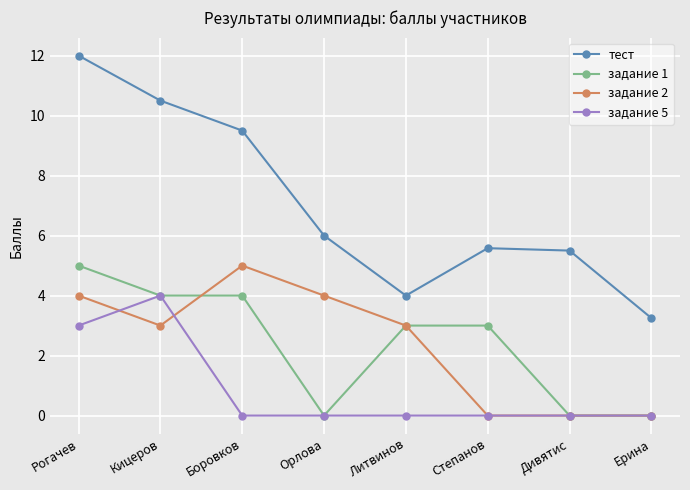

What is the label of the 2nd point from the left?

Кицеров